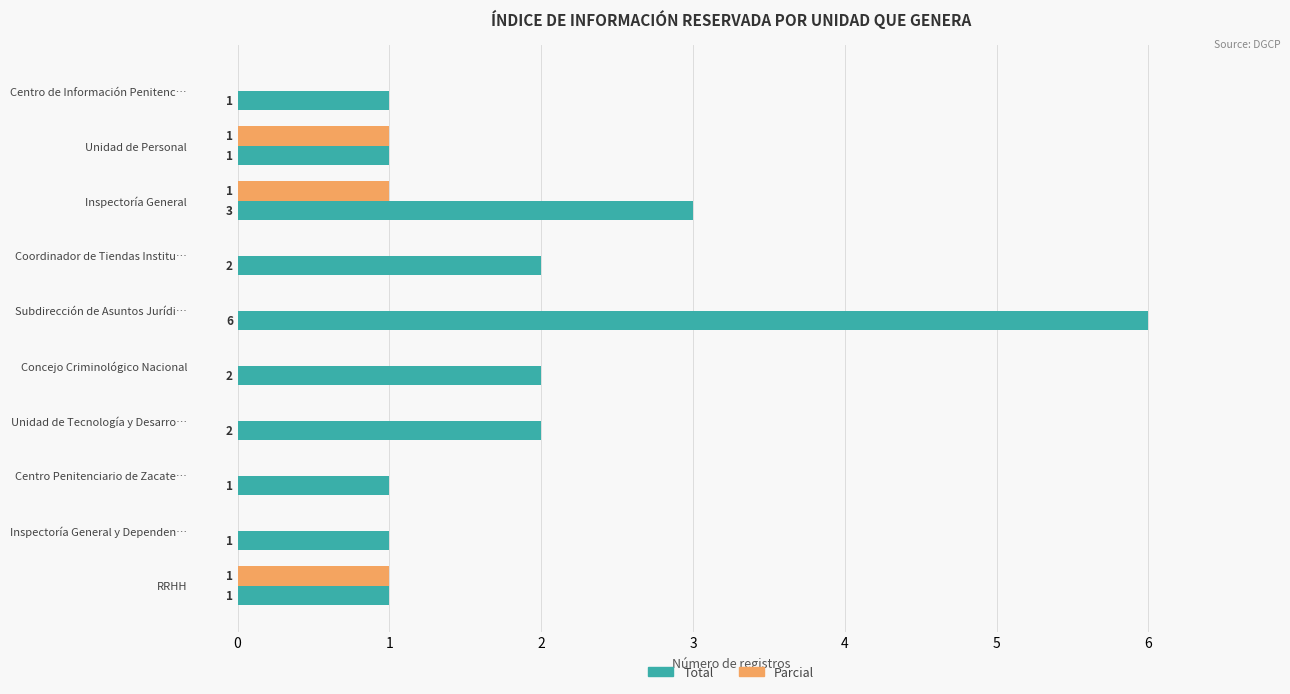

Between Subdirección de Asuntos Jurídi… and RRHH, which series saw the biggest shift?

Total